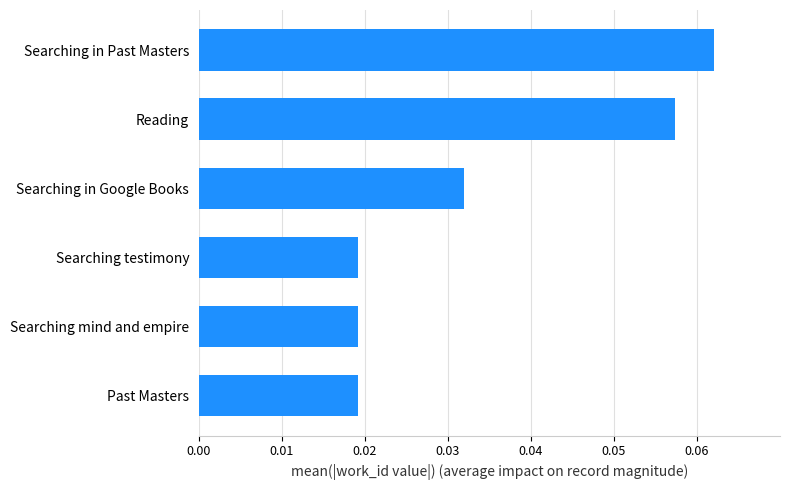

The chart shows a value of 0.0 at Searching in Past Masters. True or false?

False